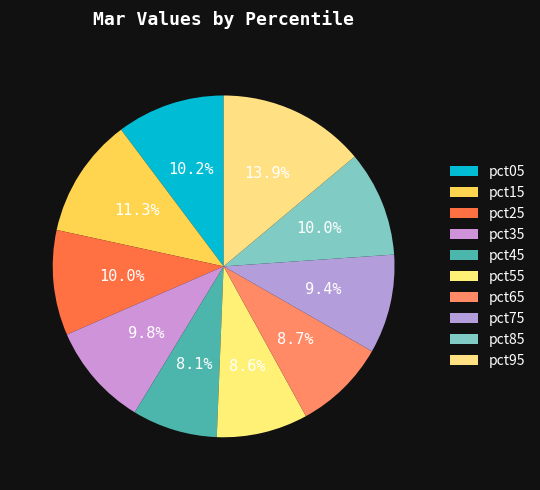

How many segments does this pie chart have?

10